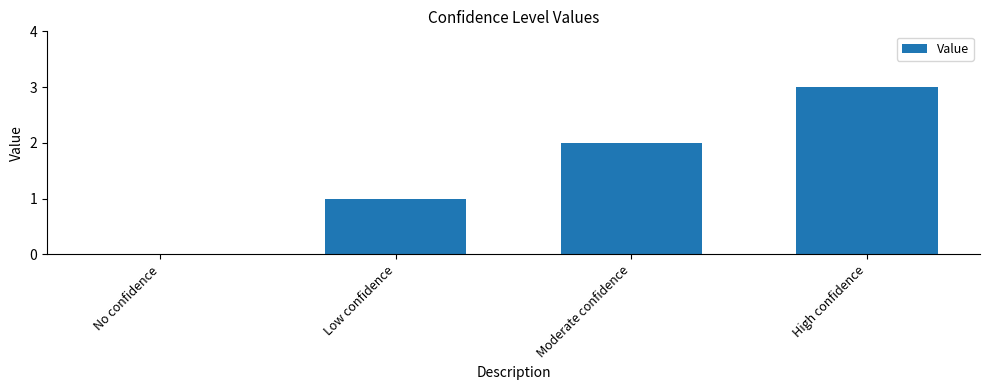

True or false: the data shows 3 at High confidence.

True